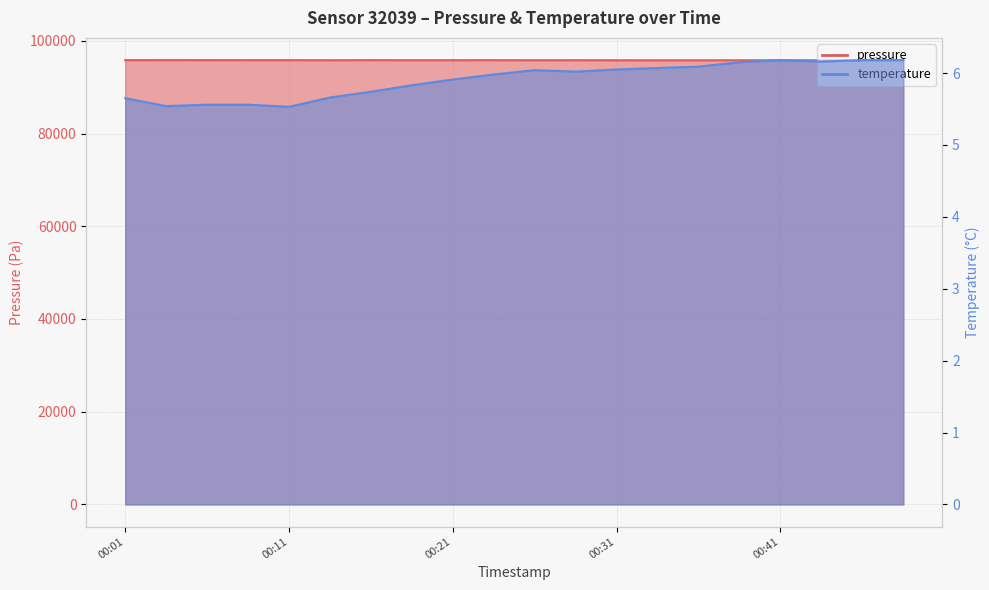

Reading left to right, transcribe all the data shown in this chart.

pressure: 95842.2	95848.4	95844.2	95836.1	95837.0	95823.3	95839.4	95826.8	95832.1	95834.3	95820.9	95825.9	95815.9	95813.4	95812.5	95814.7	95811.3	95813.8	95811.3	95804.7
temperature: 5.7	5.5	5.6	5.6	5.5	5.7	5.7	5.8	5.9	6.0	6.0	6.0	6.0	6.1	6.1	6.2	6.2	6.2	6.2	6.2